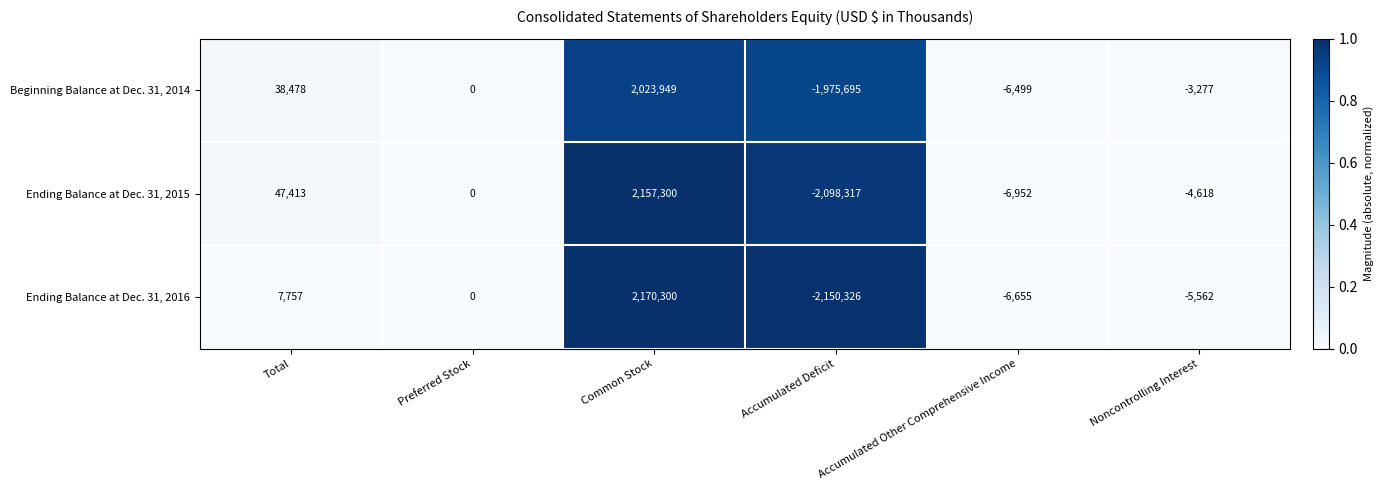

How many values in the Beginning Balance at Dec. 31, 2014 series are below 0?

3